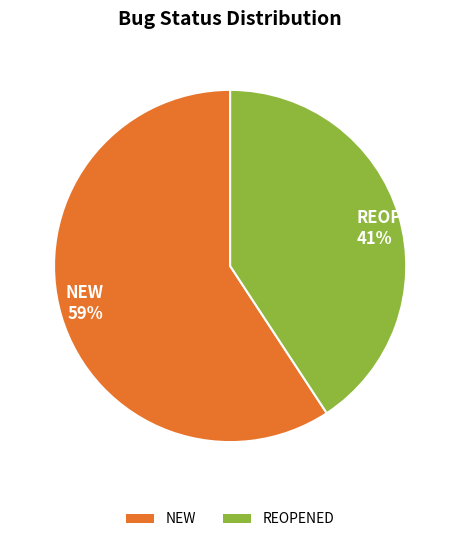

Combined, do NEW and REOPENED account for over 50%?

Yes